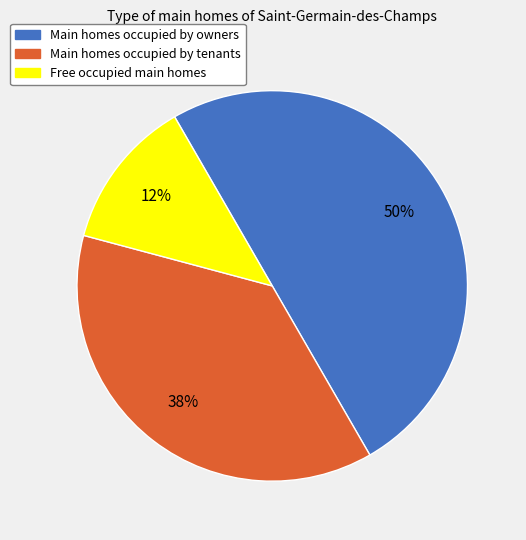

To the nearest percent, what is the average slice percentage?

33%